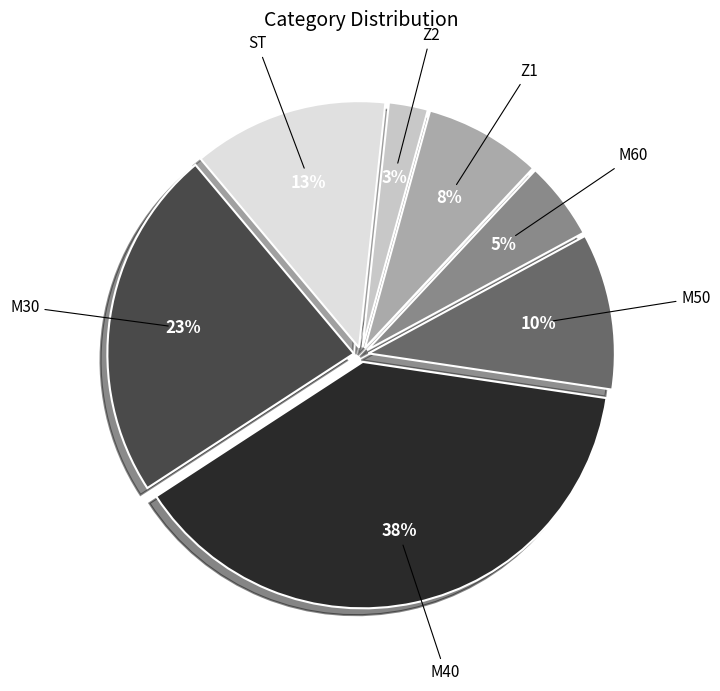

Does M60 represent more than half of the total?

No